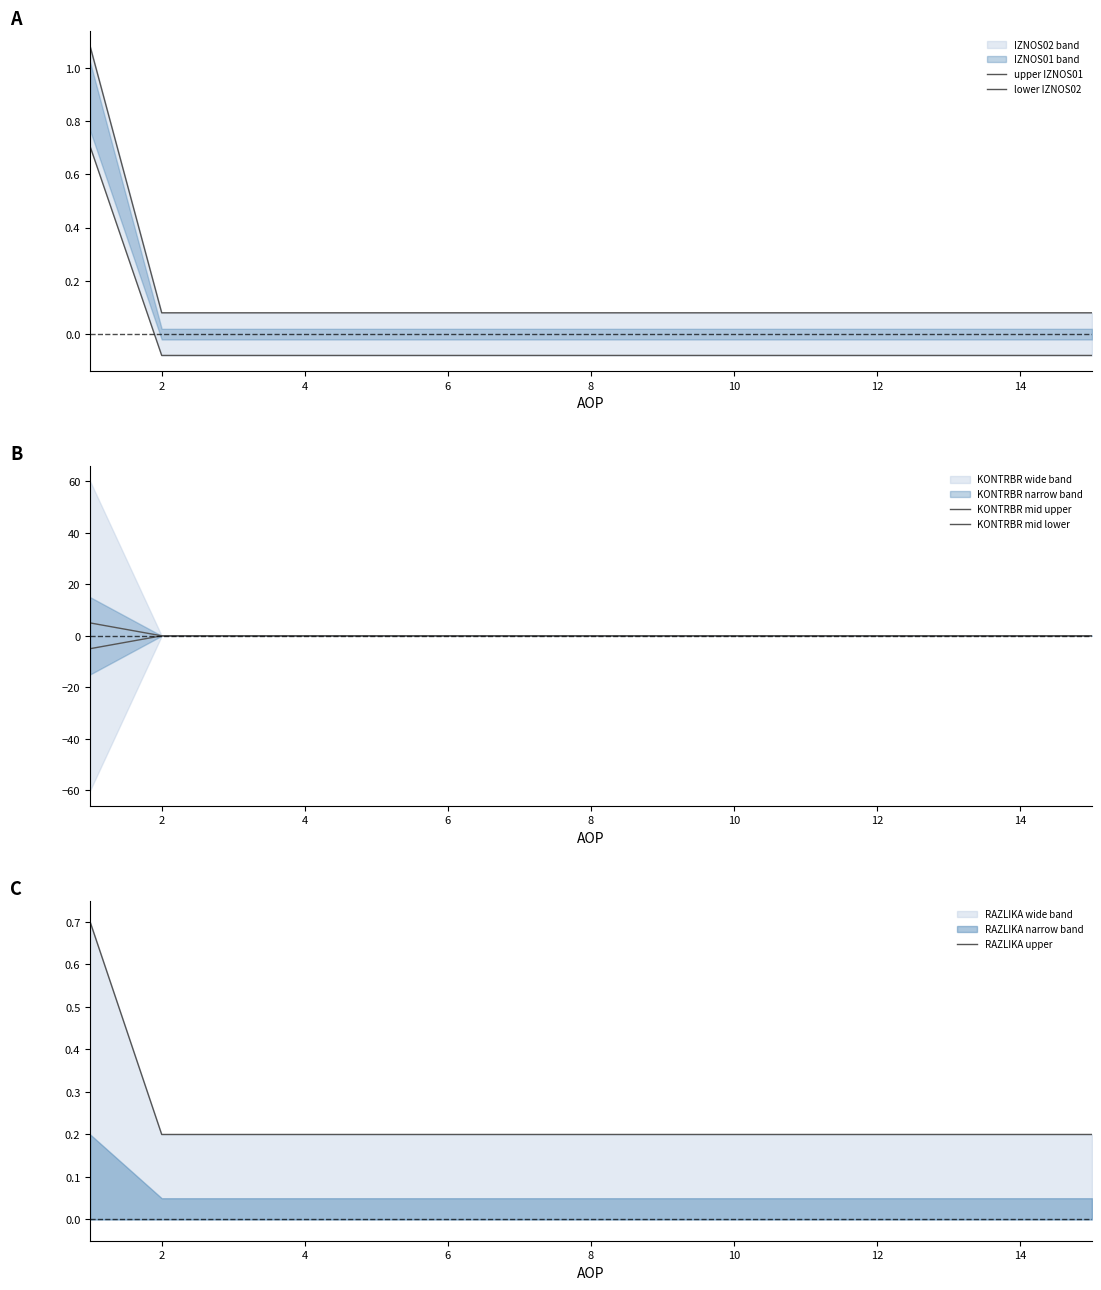

What is the maximum value for RAZLIKA upper?

0.7